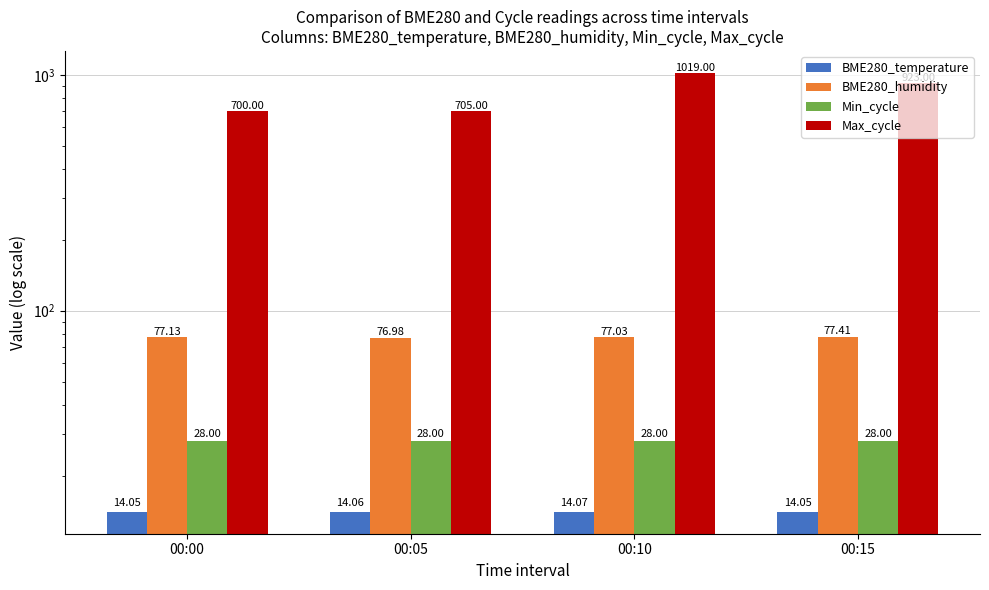

Reading left to right, extract all data points from this chart.

BME280_temperature: 00:00=14.1	00:05=14.1	00:10=14.1	00:15=14.1
BME280_humidity: 00:00=77.1	00:05=77.0	00:10=77.0	00:15=77.4
Min_cycle: 00:00=28.0	00:05=28.0	00:10=28.0	00:15=28.0
Max_cycle: 00:00=700.0	00:05=705.0	00:10=1019.0	00:15=923.0